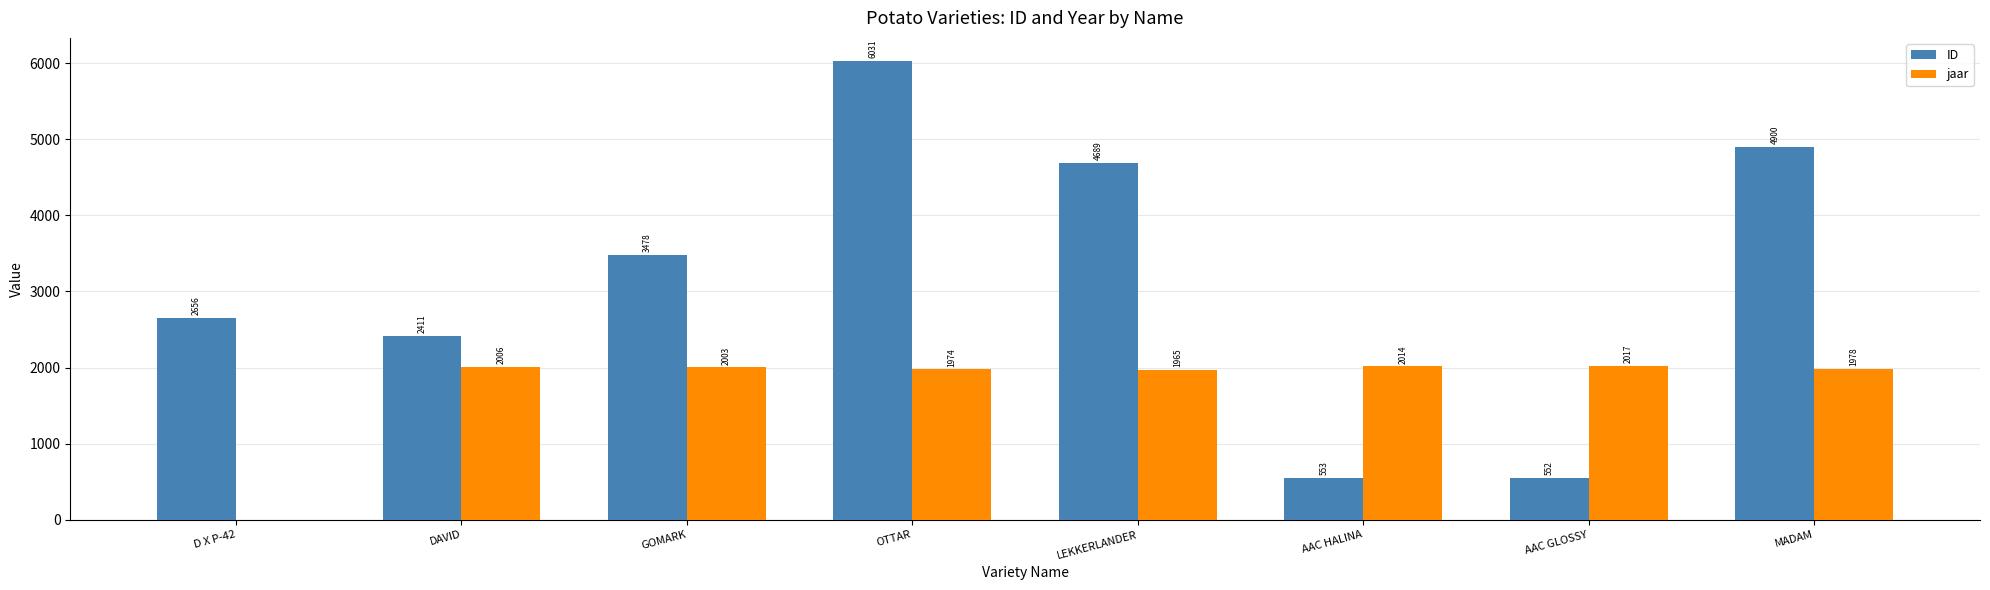

At which category does the chart reach its peak across all series?

OTTAR